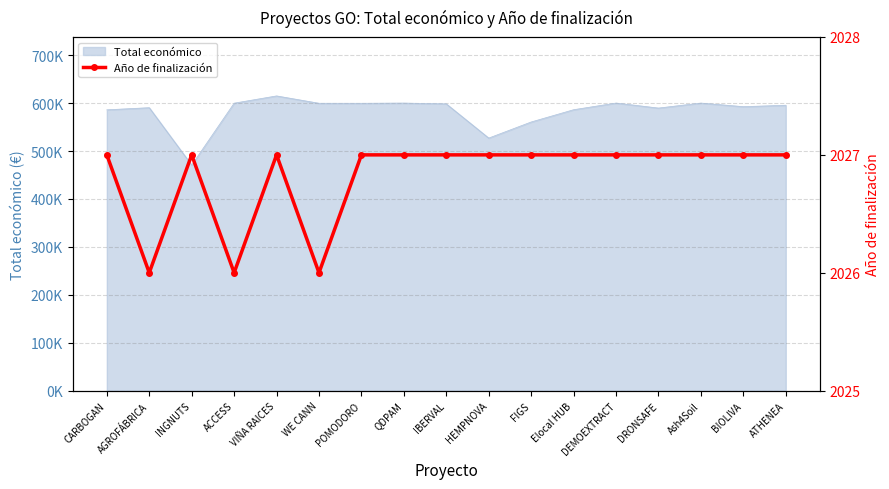

Approximately how many times larger is the value at IBERVAL compared to POMODORO?

1.0